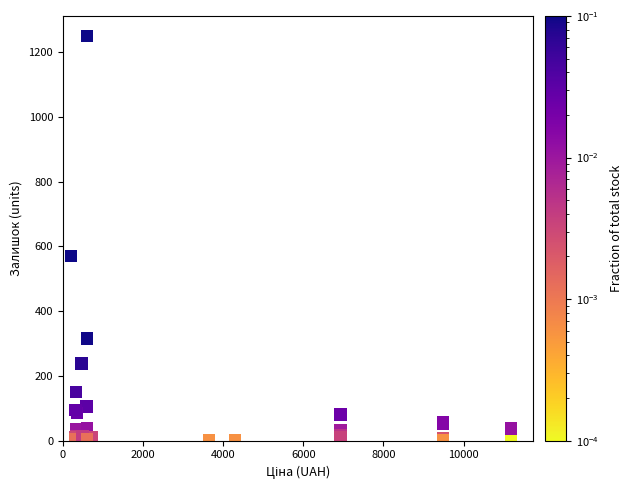

What Y value in the scatter plot is closest to 624?

571